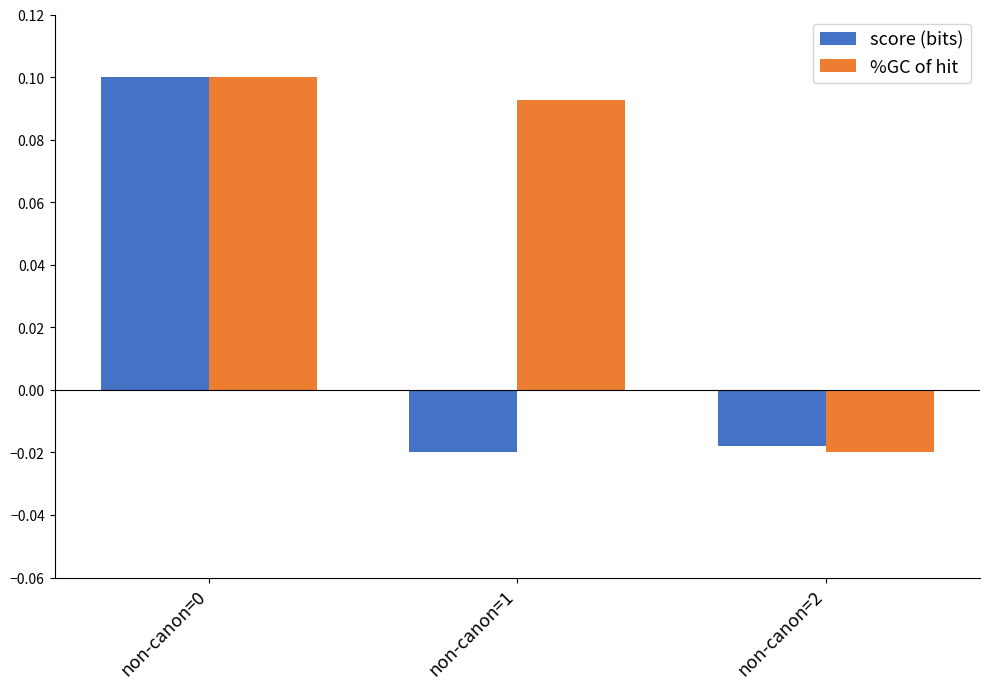

True or false: %GC of hit has a value of 0.1 at non-canon=1.

True